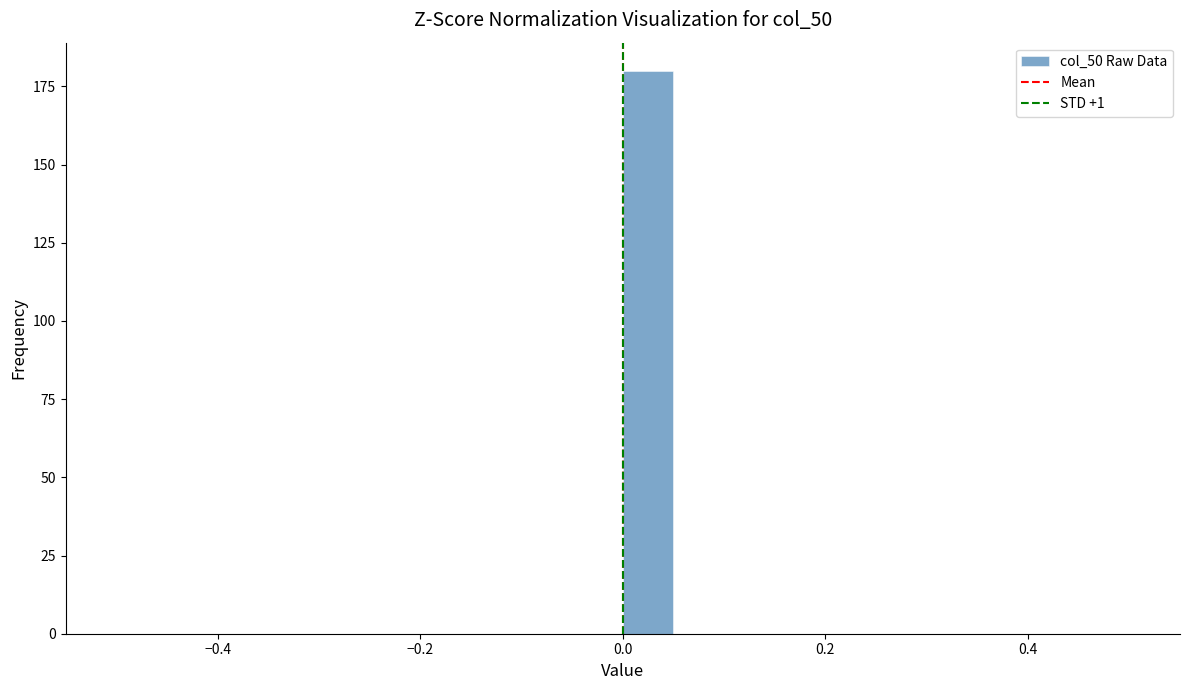

Around what value on the x-axis is the tallest bar? Give the approximate position of its centre, as read against the axis.

0.02